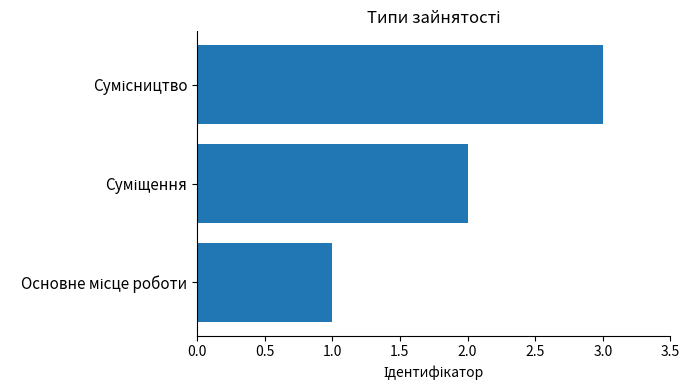

What is the sum of all values?

6